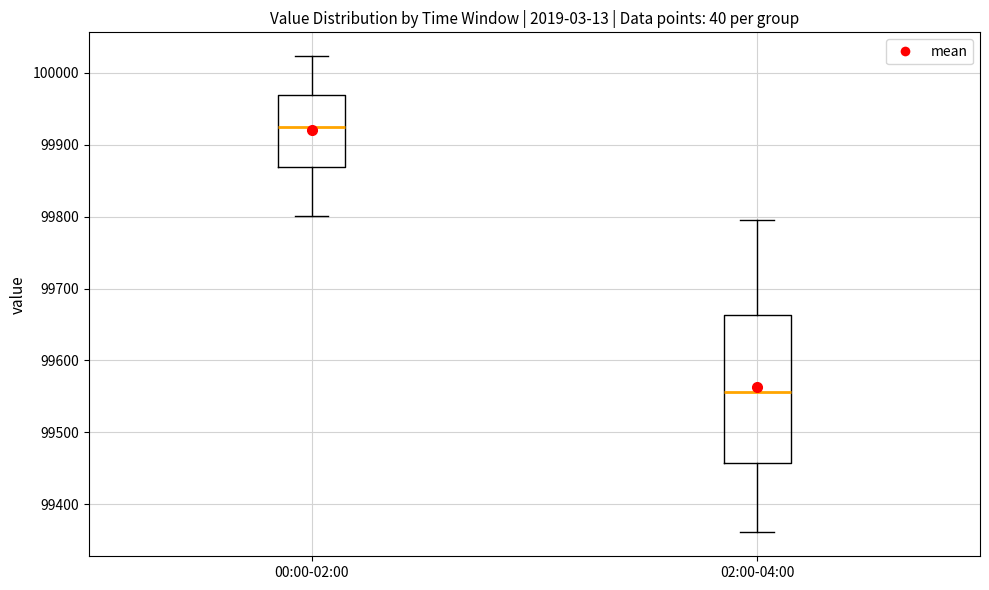

Which box is the tallest, from its lower edge to its upper edge?

02:00-04:00